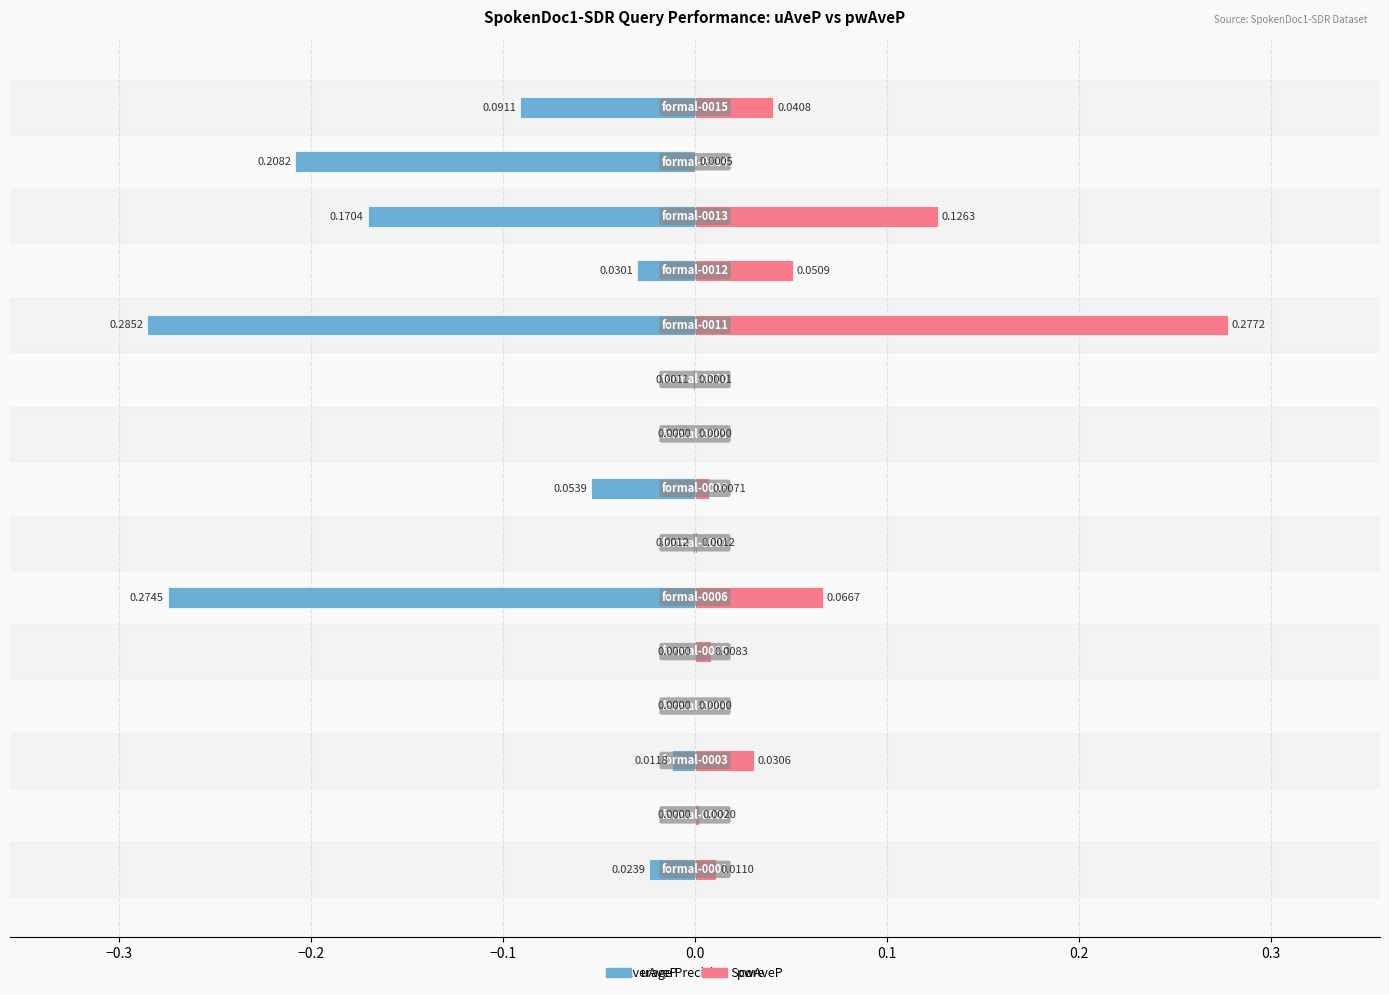

How many bars are there in total?

30